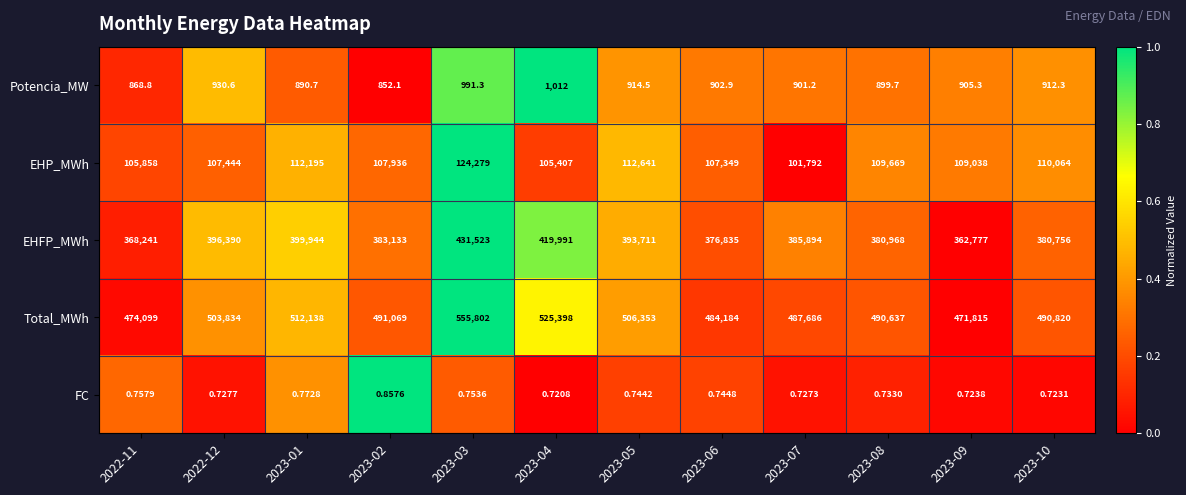

Which series changed the most between 2023-04 and 2023-08?

EHFP_MWh